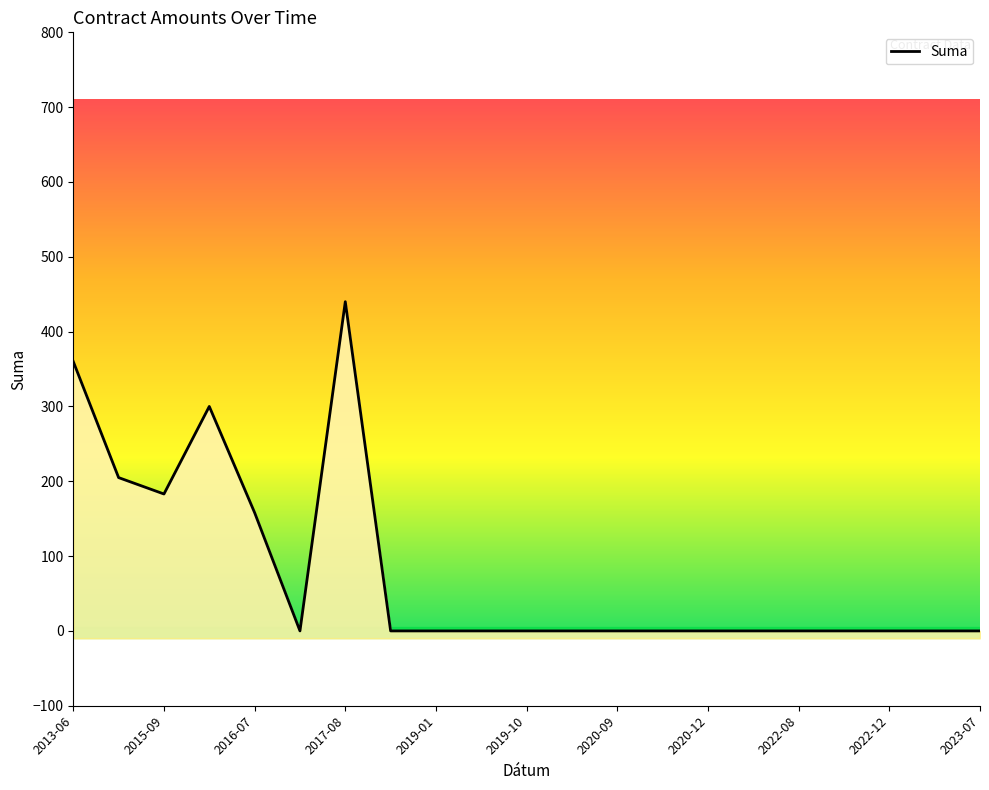

What is the difference between the maximum and minimum values?

440.0